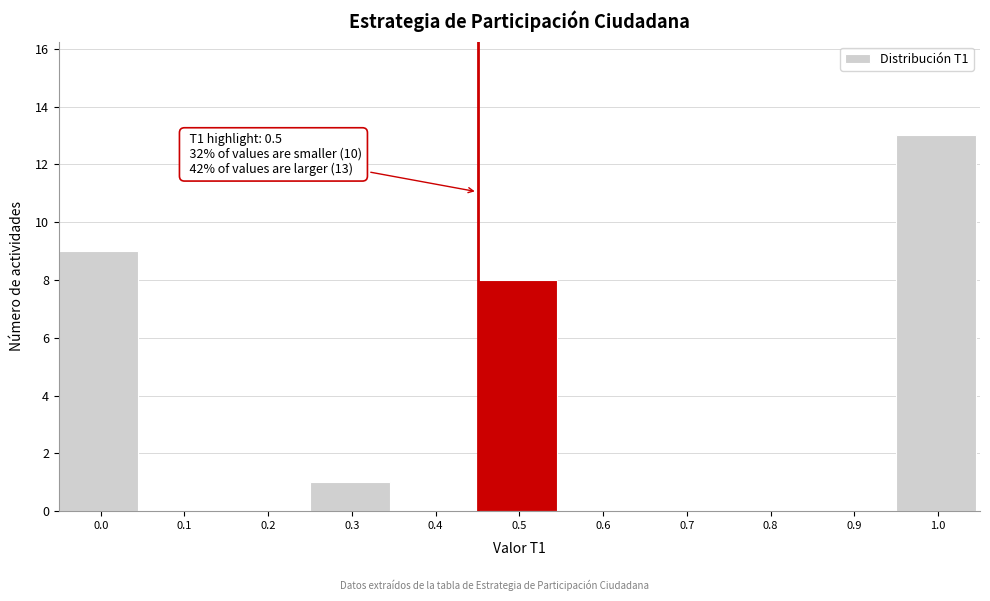

Reading left to right, extract all data points from this chart.

0.0=9	0.1=0	0.2=0	0.3=1	0.4=0	0.5=8	0.6=0	0.7=0	0.8=0	0.9=0	1.0=13